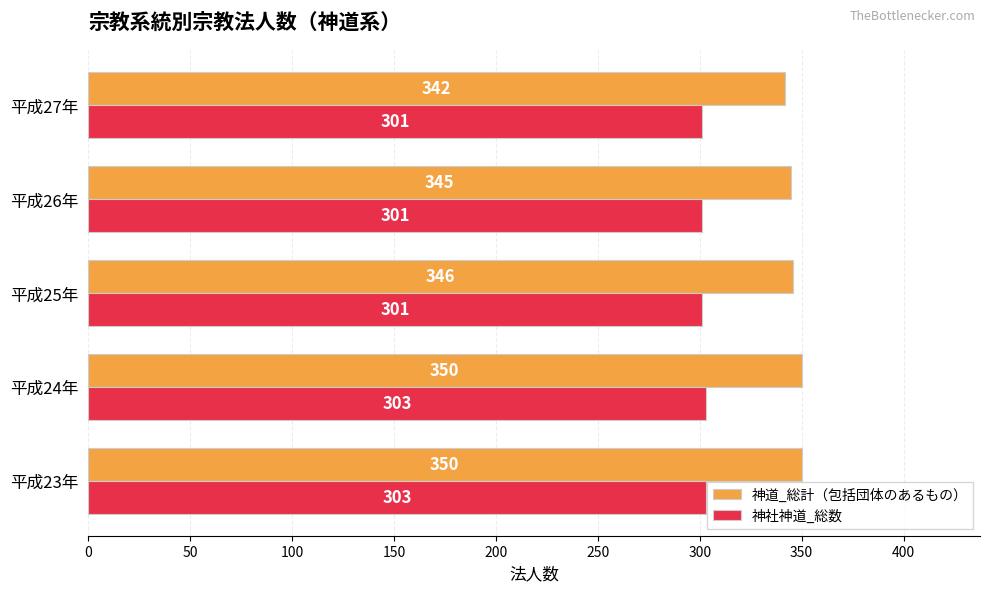

Rank the series by their average value, from lowest to highest.

神社神道_総数, 神道_総計（包括団体のあるもの）